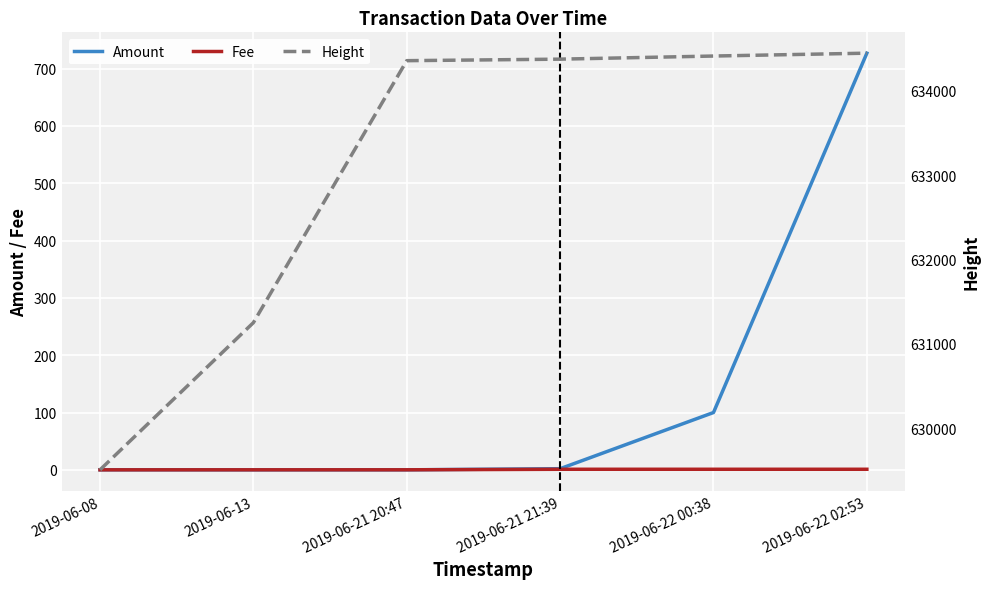

Is the value of Fee at 2019-06-13 greater than the value of Amount at 2019-06-22 00:38?

No